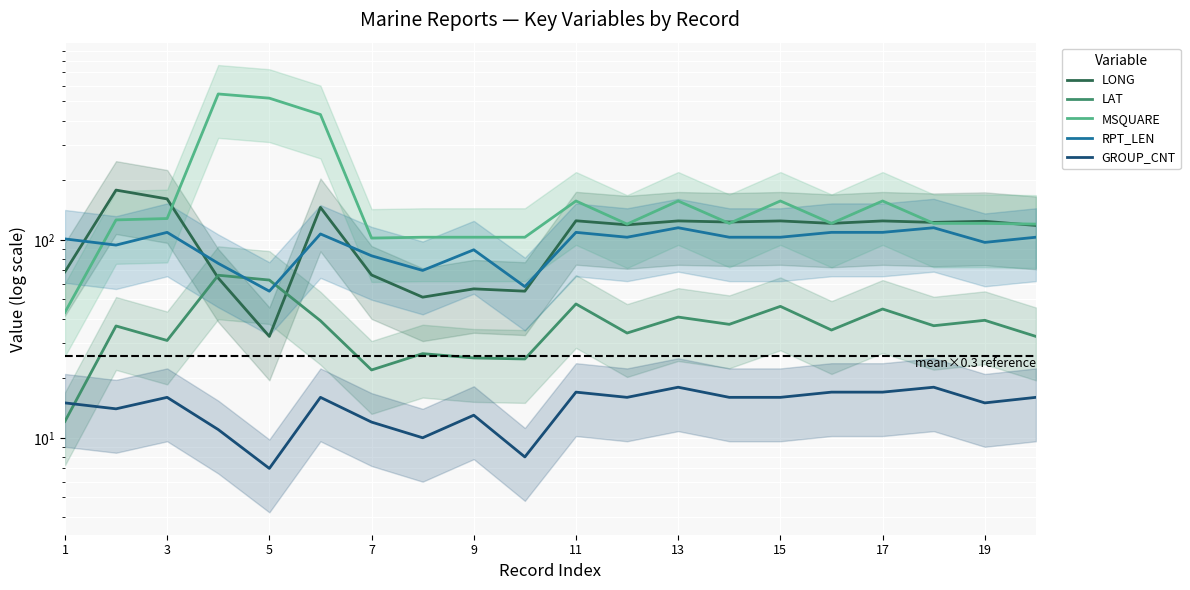

What is the sum of all RPT_LEN values?

1908.0